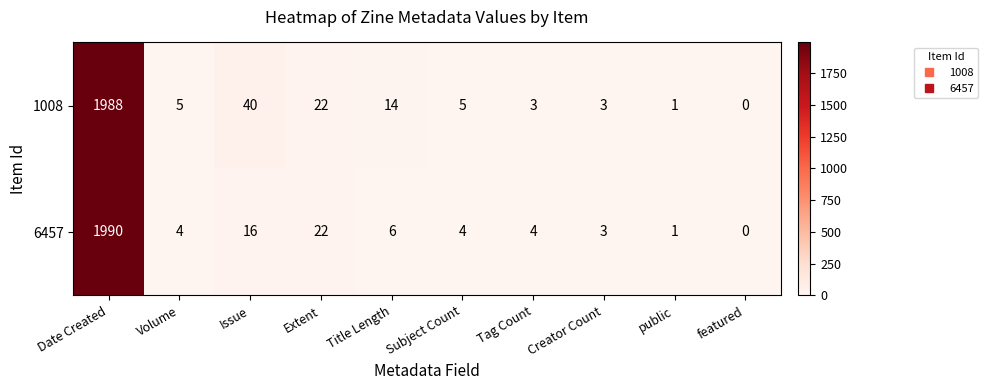

Count the number of data series in this chart.

2